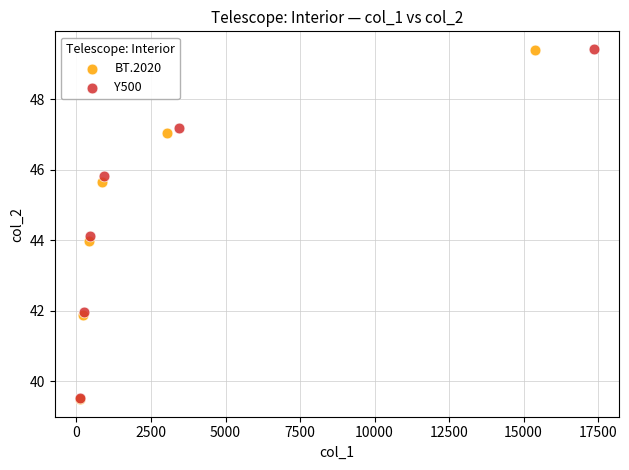

Which series has the widest spread of Y values?

BT.2020